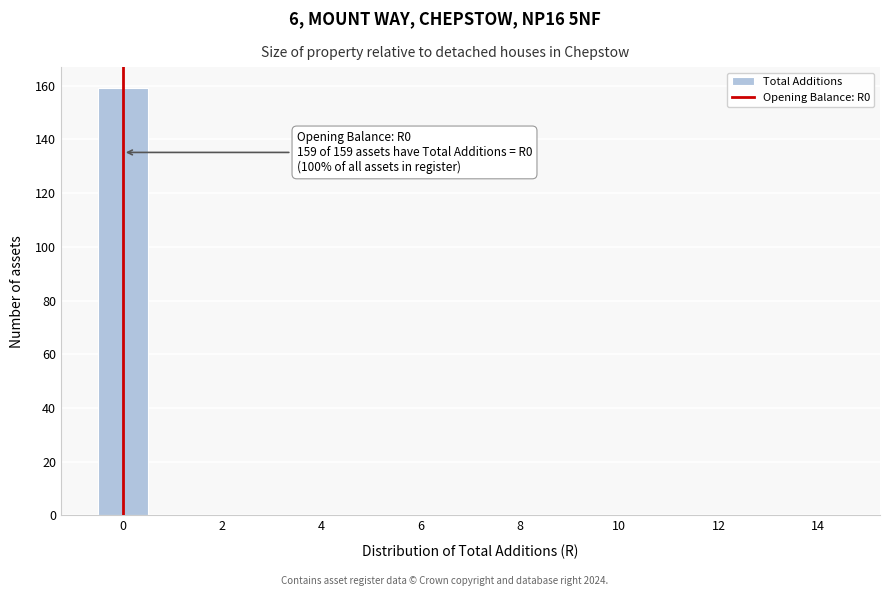

Which range on the x-axis has the tallest bar?

-0.5 to 0.5